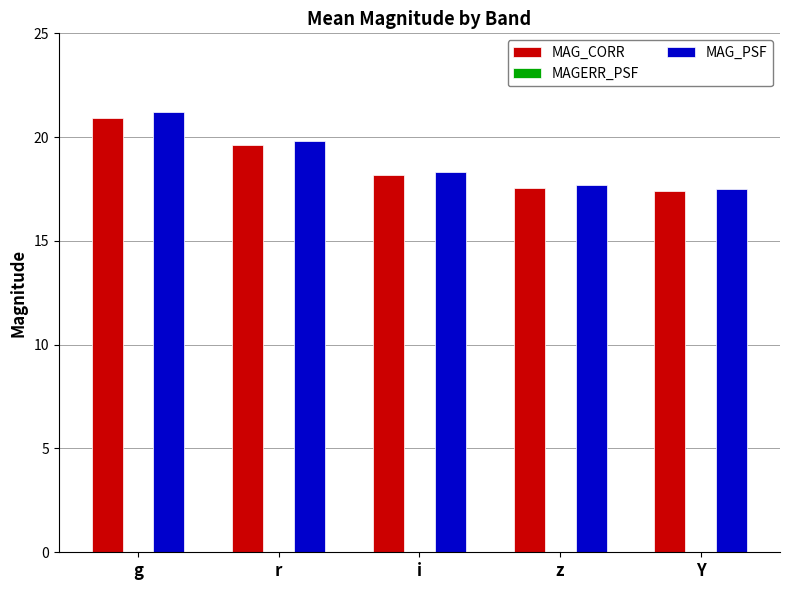

How many series are shown in this chart?

3